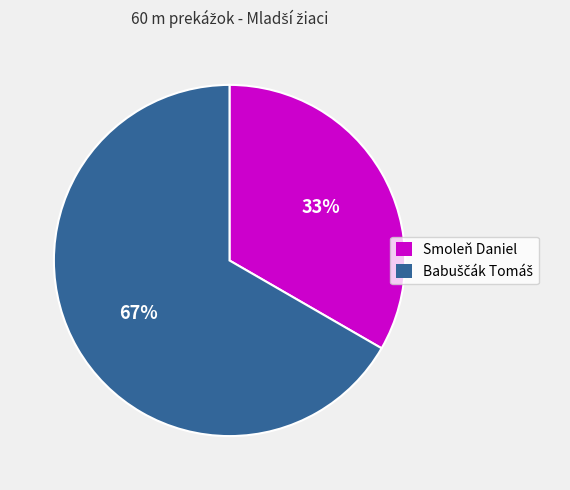

Which slice is the smallest?

Smoleň Daniel